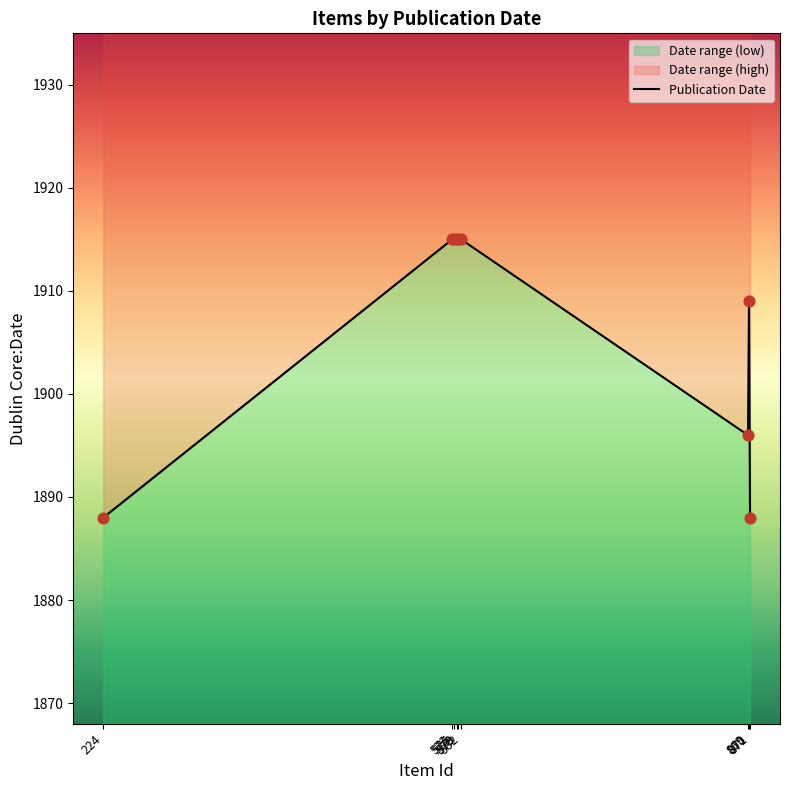

What is the change in value from 869 to 870?

+13